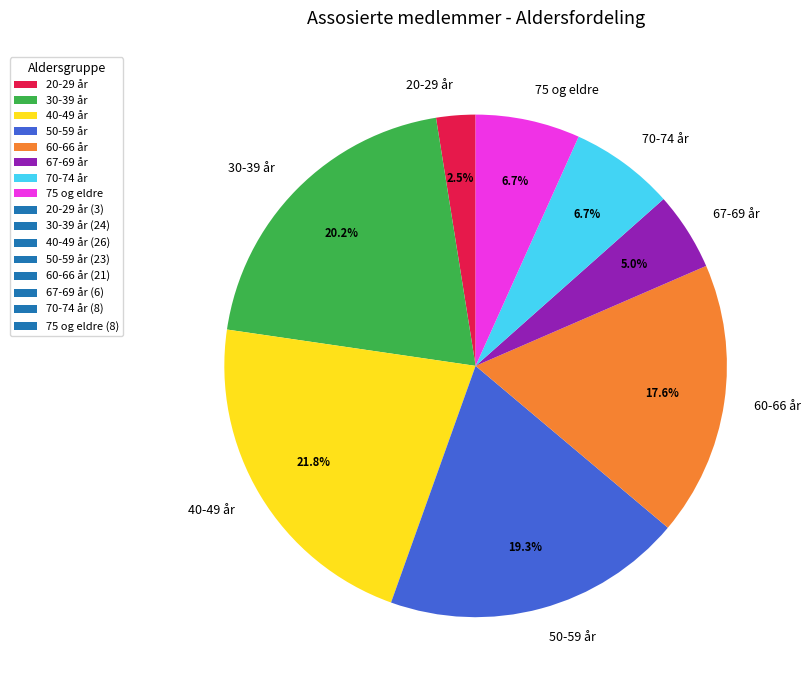

Approximately how many times larger is the value at 30-39 år compared to 60-66 år?

1.1